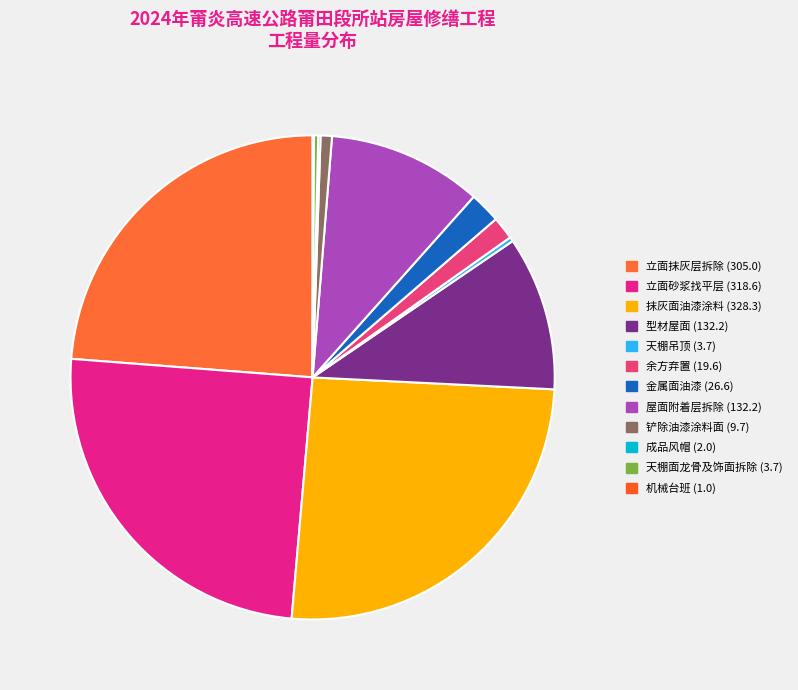

Count the number of slices in the pie.

12